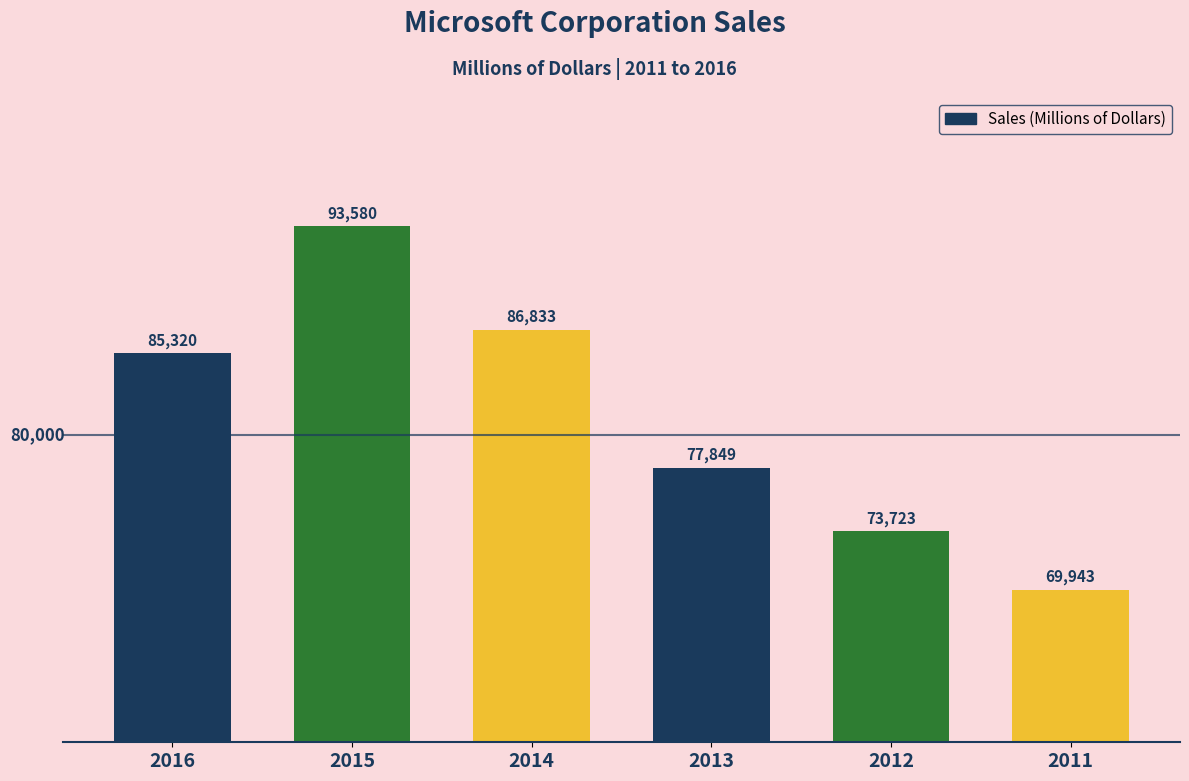

Reading left to right, transcribe all the data shown in this chart.

85320	93580	86833	77849	73723	69943